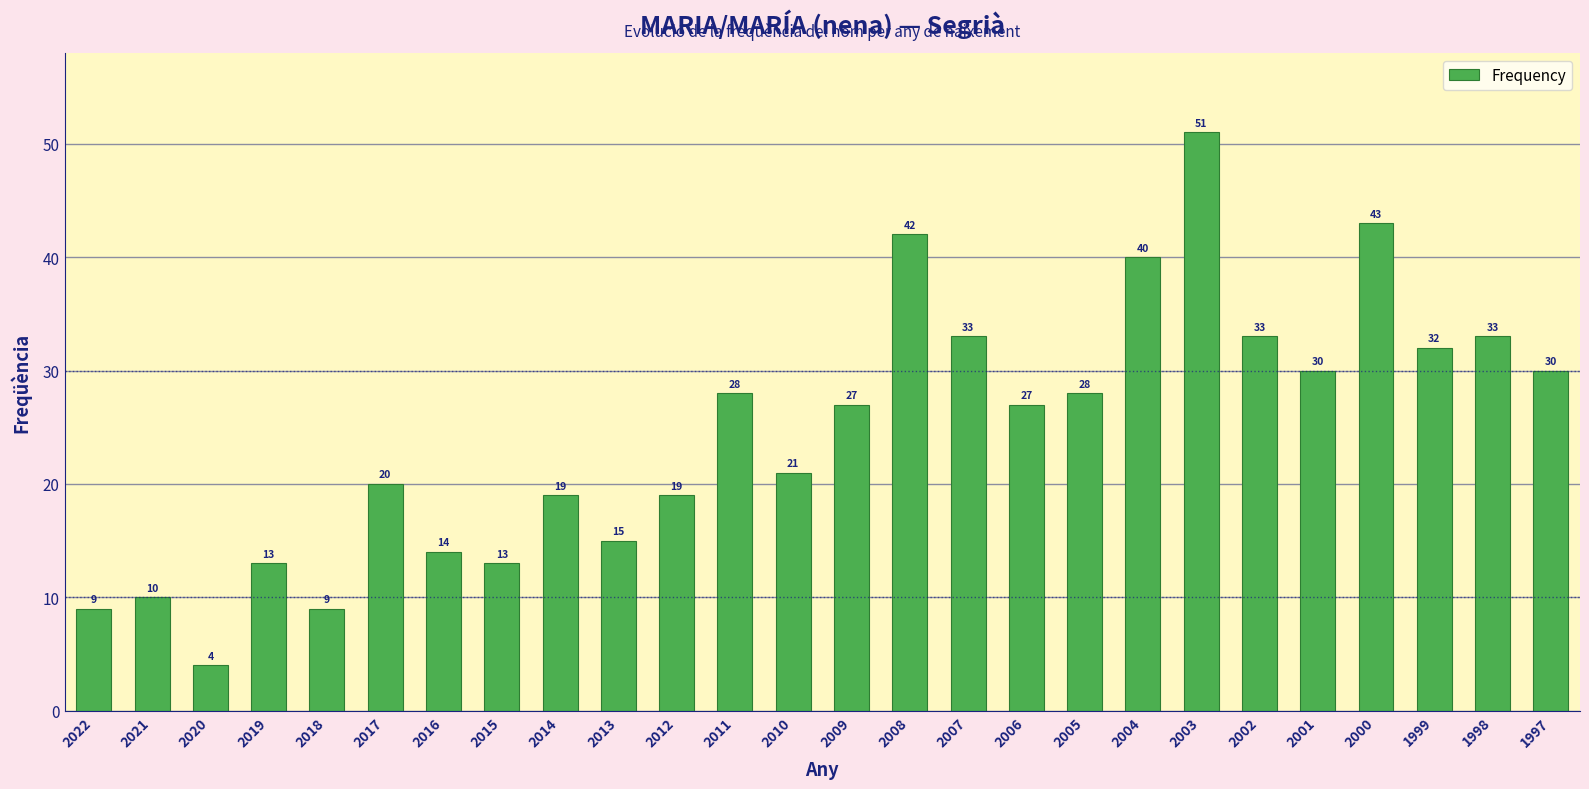

The value at 1998 is 33. True or false?

True